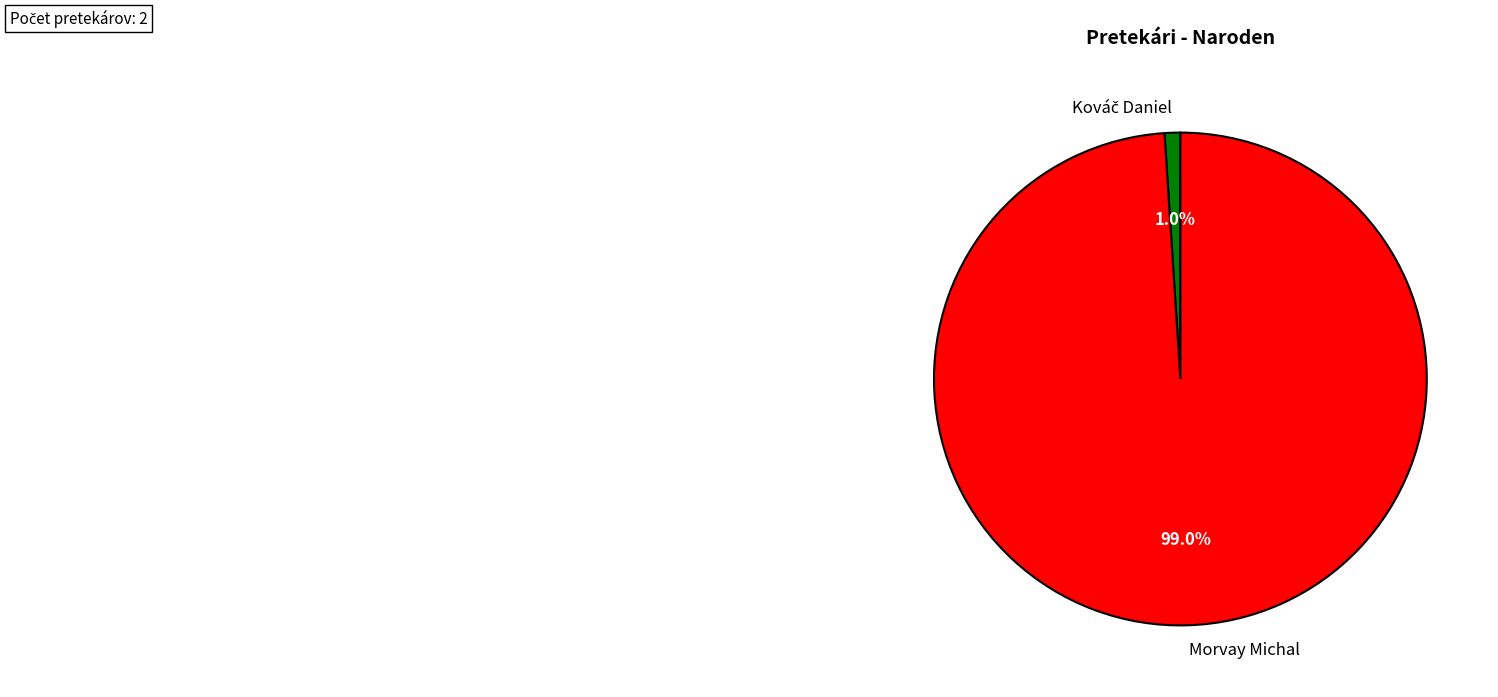

How many slices are in this pie chart?

2